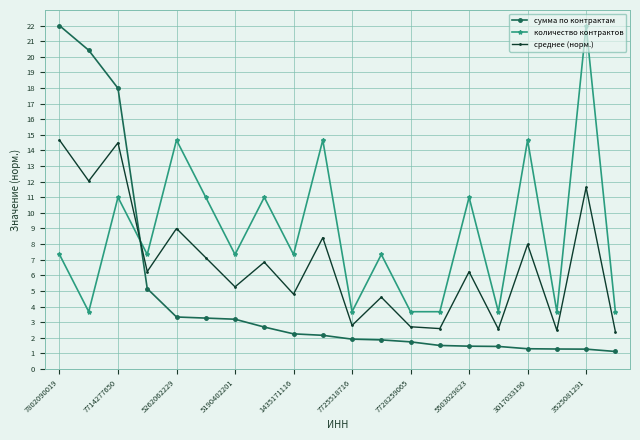

At how many categories does at least one series exceed 10?

10